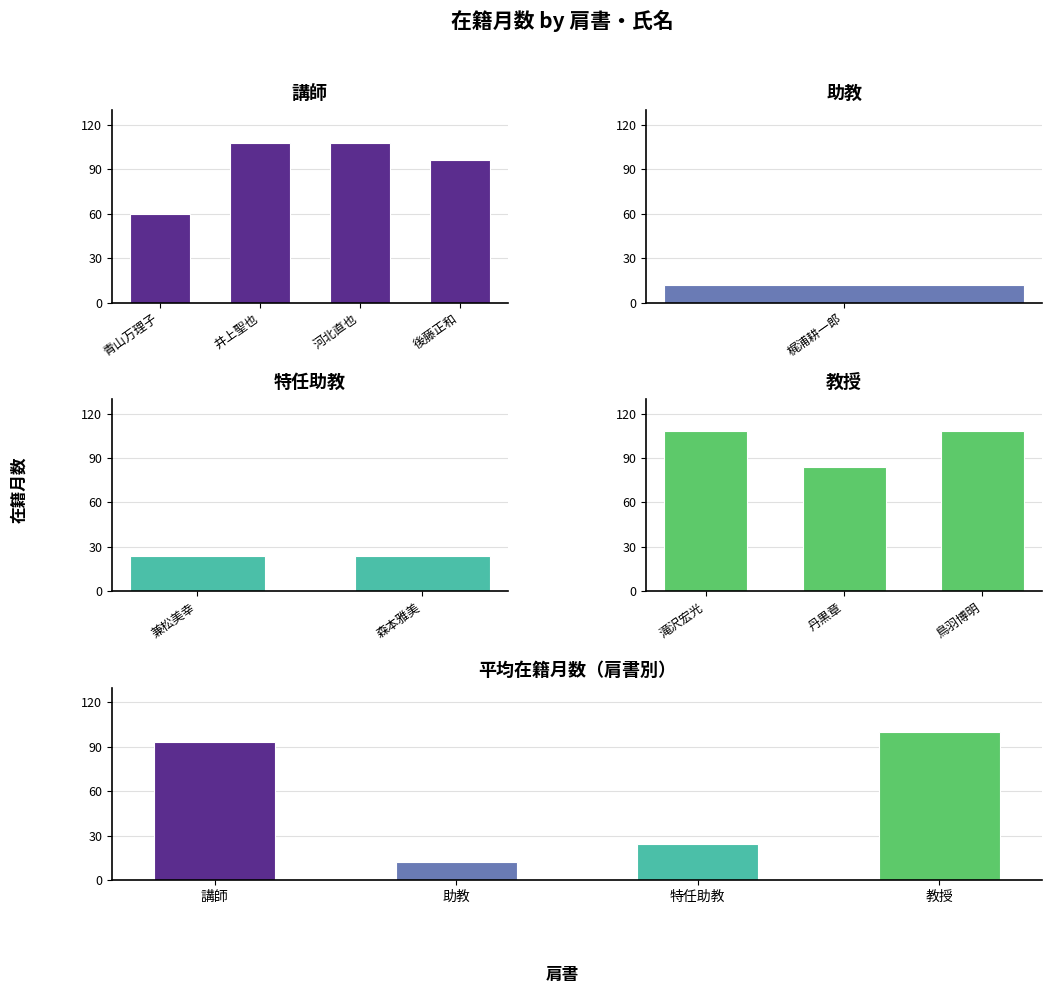

At which category is the sum across all series the highest?

教授